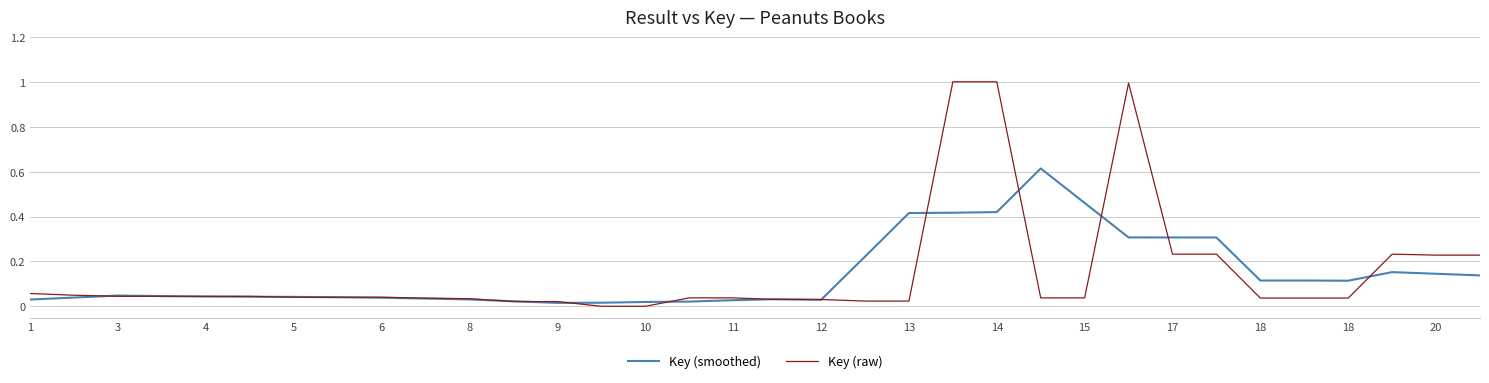

List the series in order of their peak value, lowest first.

Key (smoothed), Key (raw)